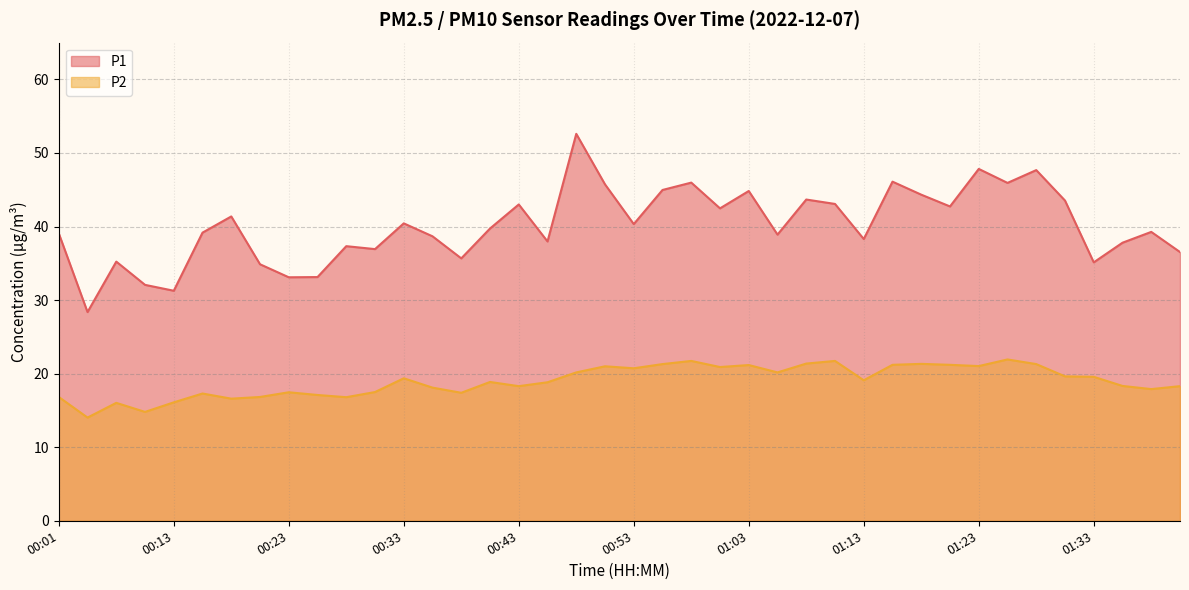

The P2 series shows 26.6 at 00:13. True or false?

False